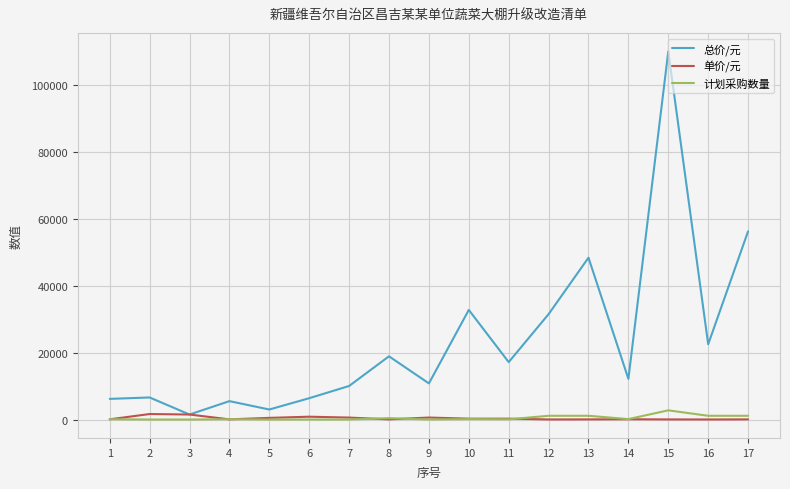

What is the lowest value of the 总价/元 series?

1500.0